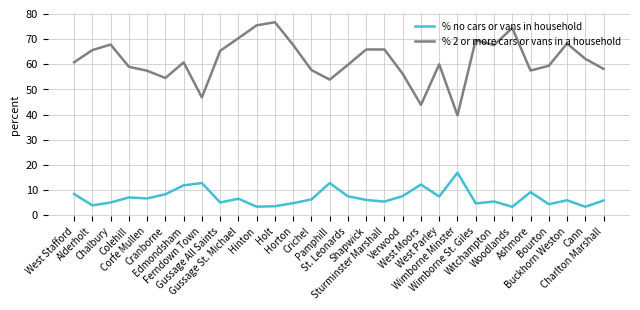

List the series in order of their overall mean, highest first.

% 2 or more cars or vans in a household, % no cars or vans in household